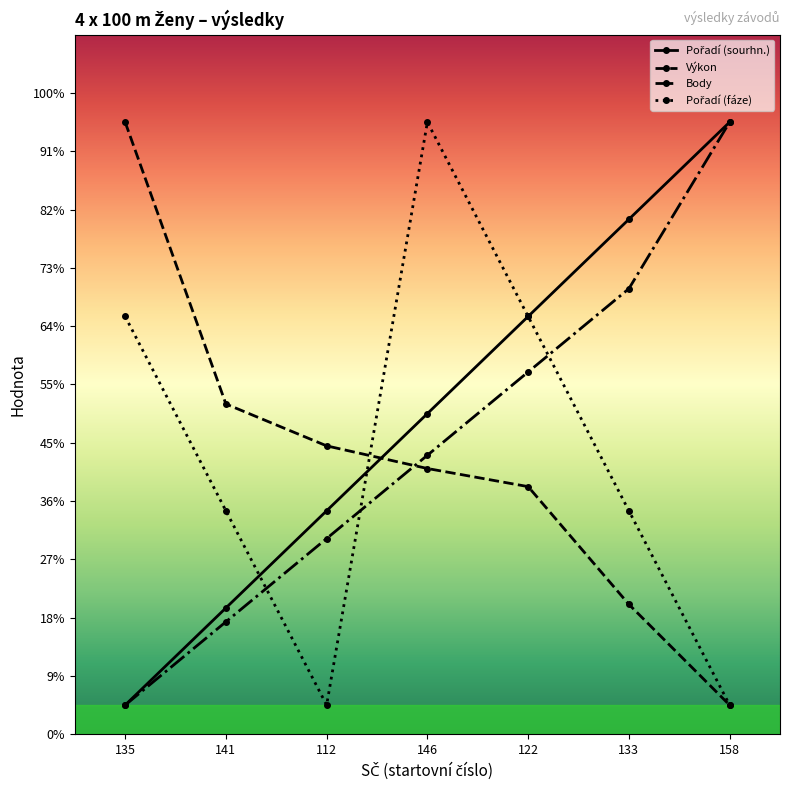

How many times do Body and Pořadí (fáze) cross each other?

3